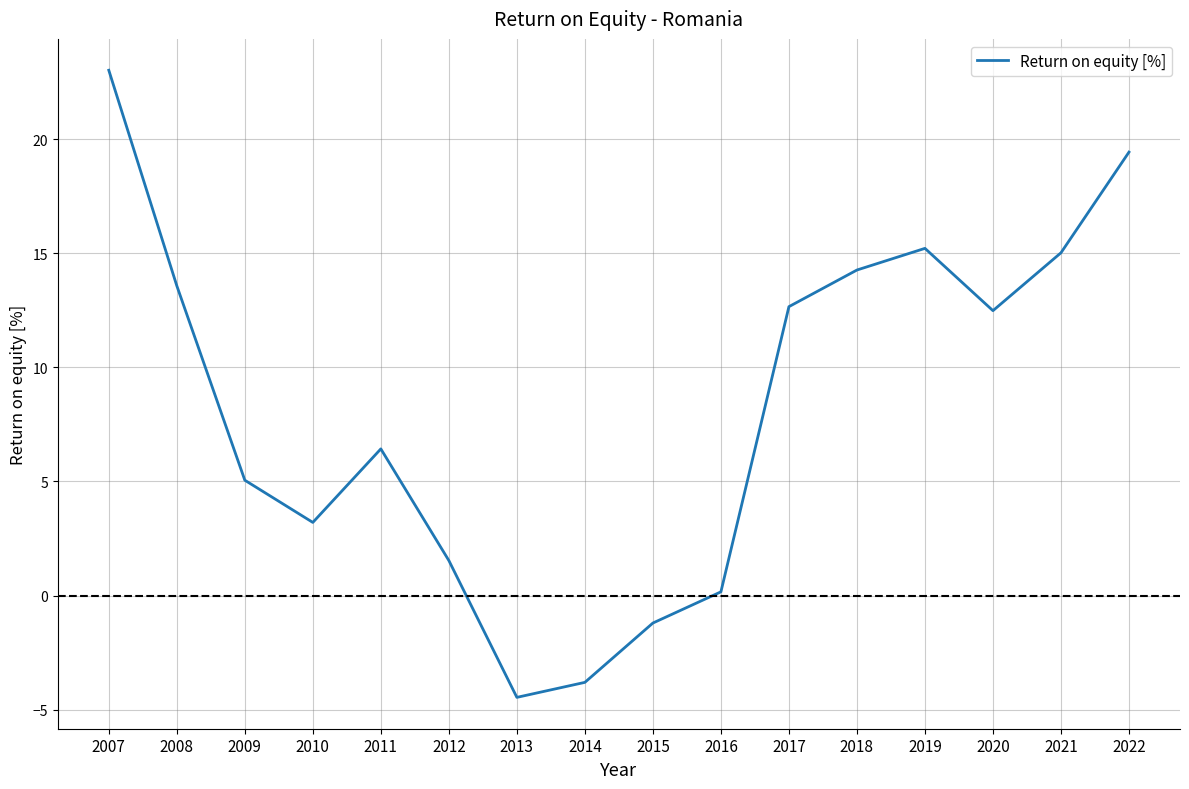

What is the greatest value displayed?

23.0